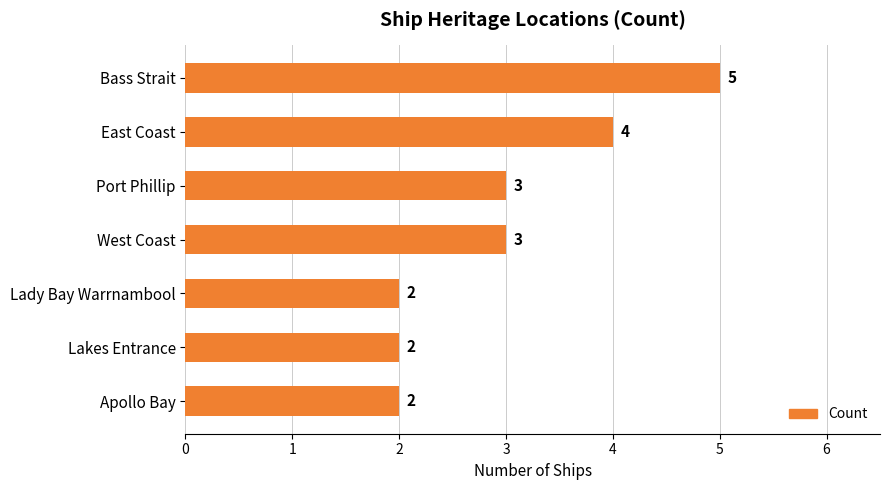

Reading top to bottom, list all the values displayed in this chart.

Bass Strait=5	East Coast=4	Port Phillip=3	West Coast=3	Lady Bay Warrnambool=2	Lakes Entrance=2	Apollo Bay=2